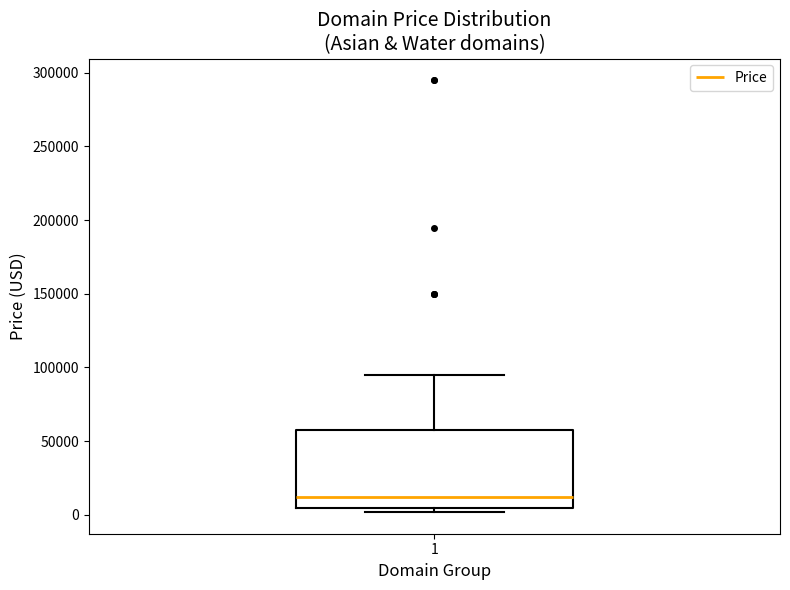

Where does the upper whisker of the box at x = 1 end on the y-axis? The values are not printed on the chart, so give them approximately, as read against the axis.

95000